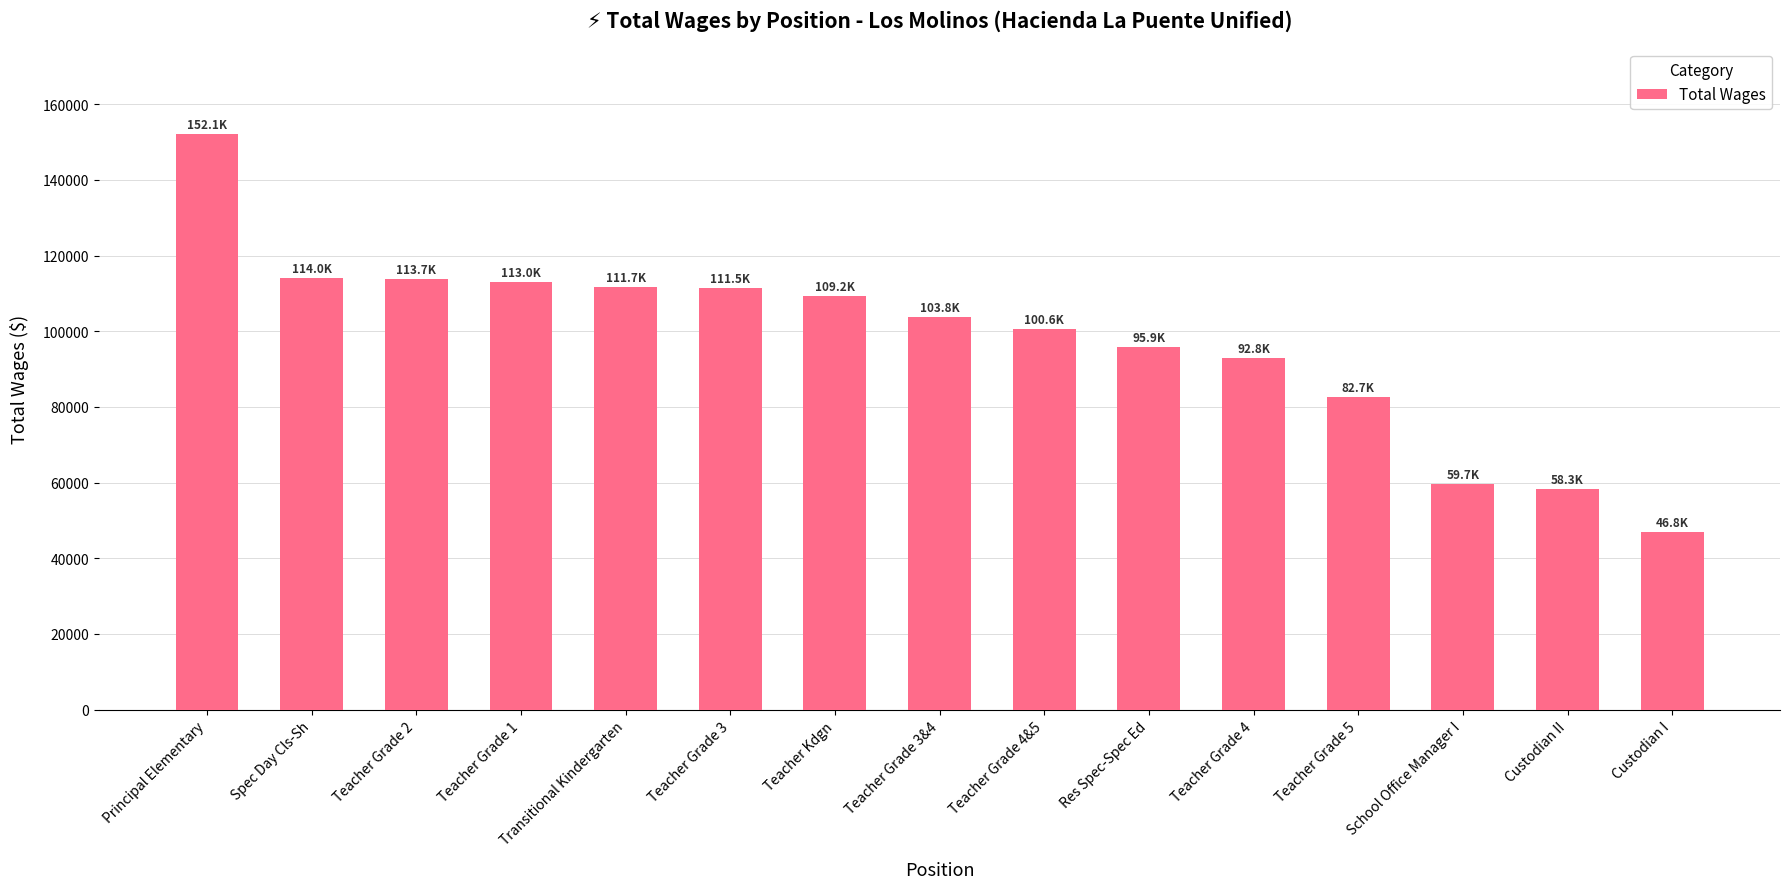

Approximately how many times larger is the value at Teacher Grade 4&5 compared to Res Spec-Spec Ed?

1.0